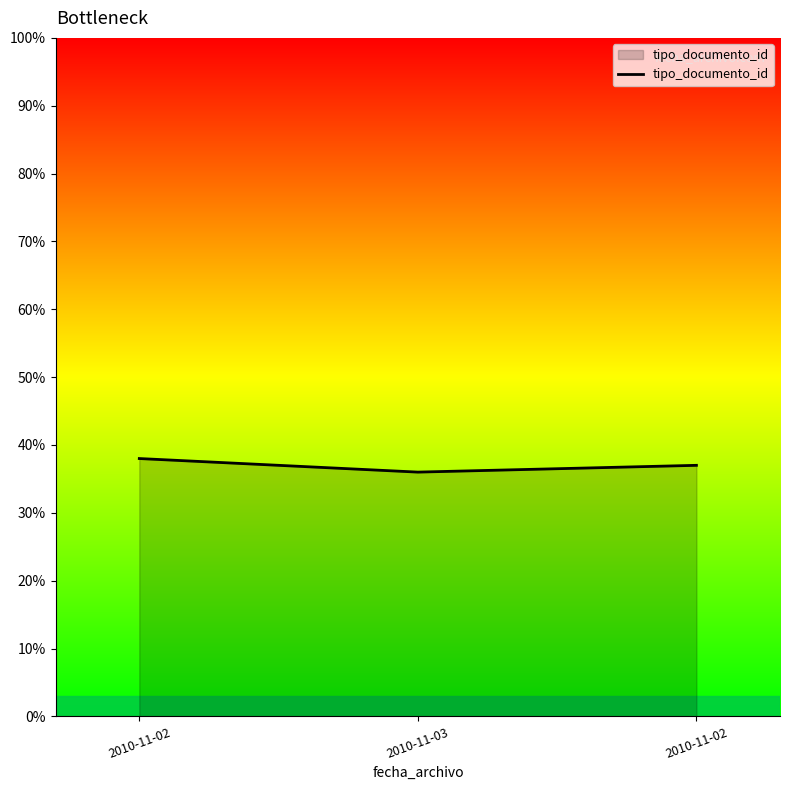

What is the change in value from 2010-11-02 to 2010-11-02?

-1